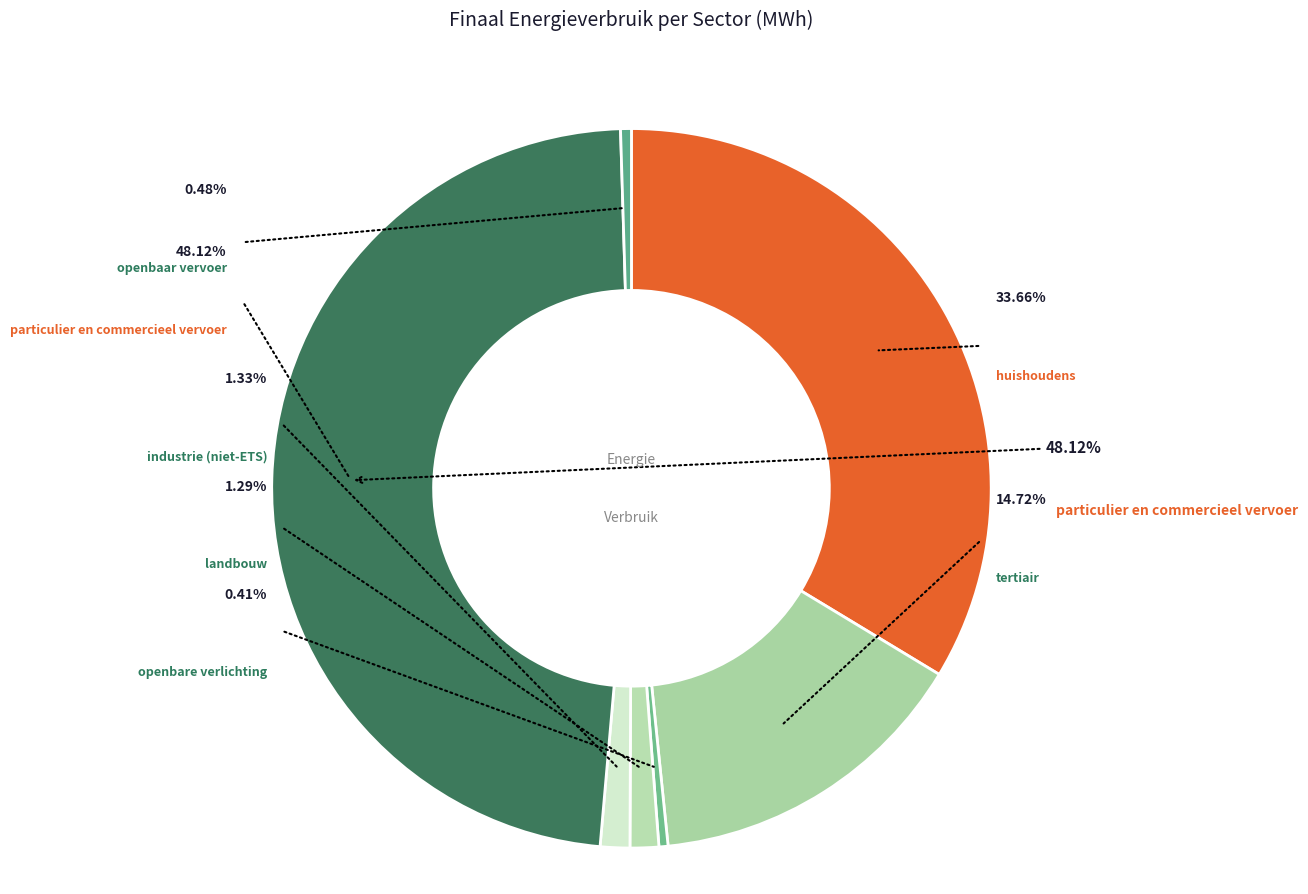

How many segments does this pie chart have?

7